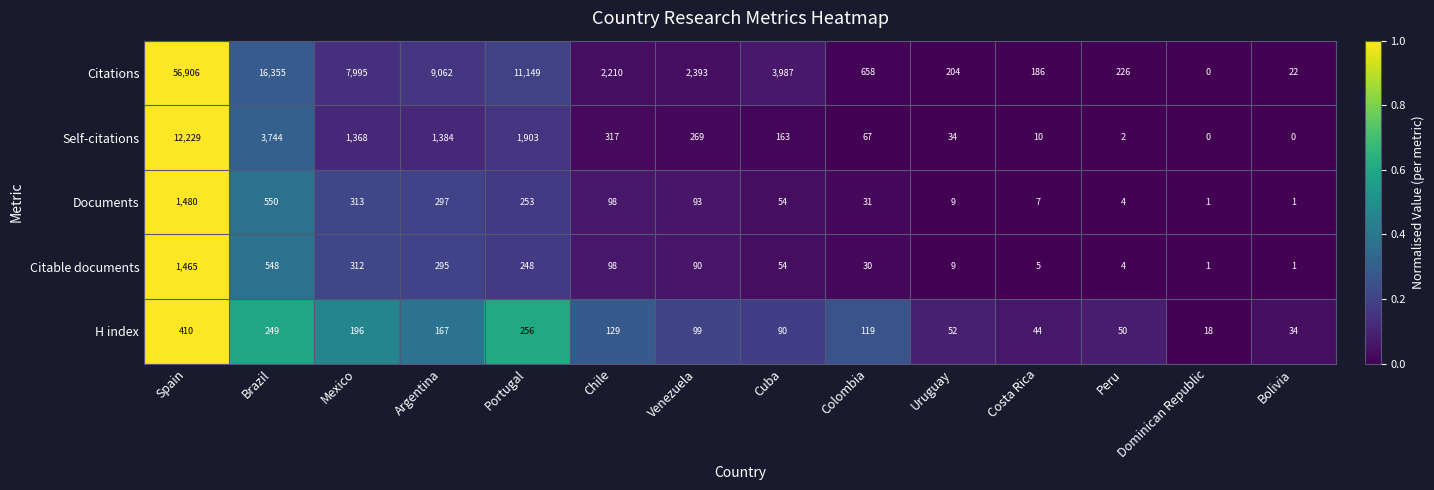

List the labels in order of H index value, largest first.

Spain, Portugal, Brazil, Mexico, Argentina, Chile, Colombia, Venezuela, Cuba, Uruguay, Peru, Costa Rica, Bolivia, Dominican Republic